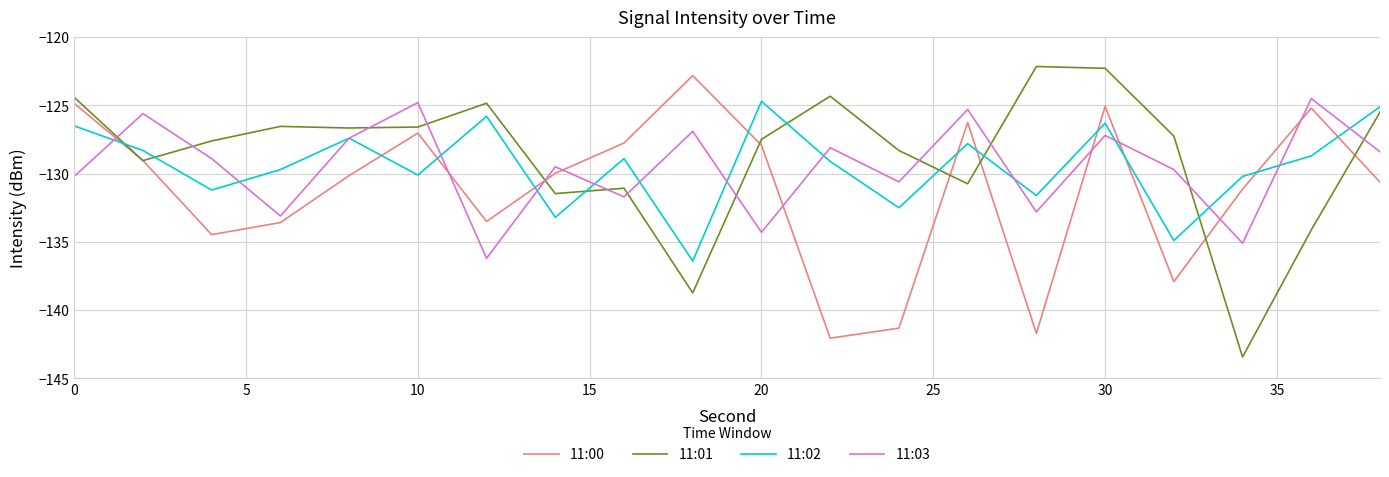

After their last crossing, which series has the higher values: 11:00 or 11:02?

11:02